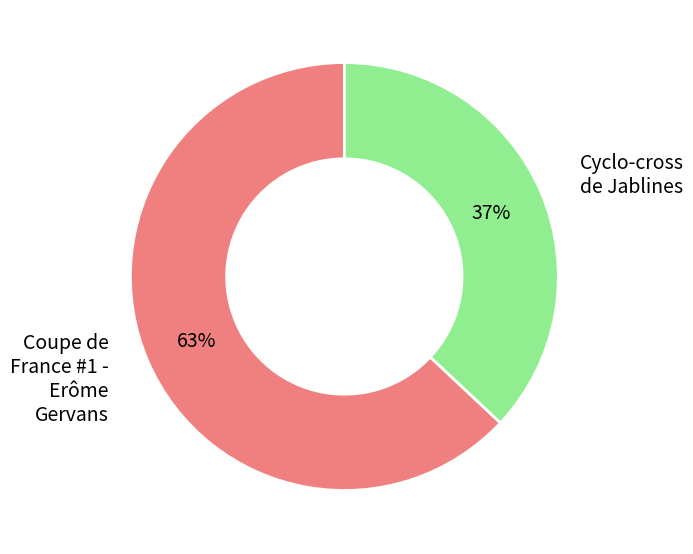

What is the ratio of the value at Coupe de France #1 - Erôme Gervans to the value at Cyclo-cross de Jablines?

1.7